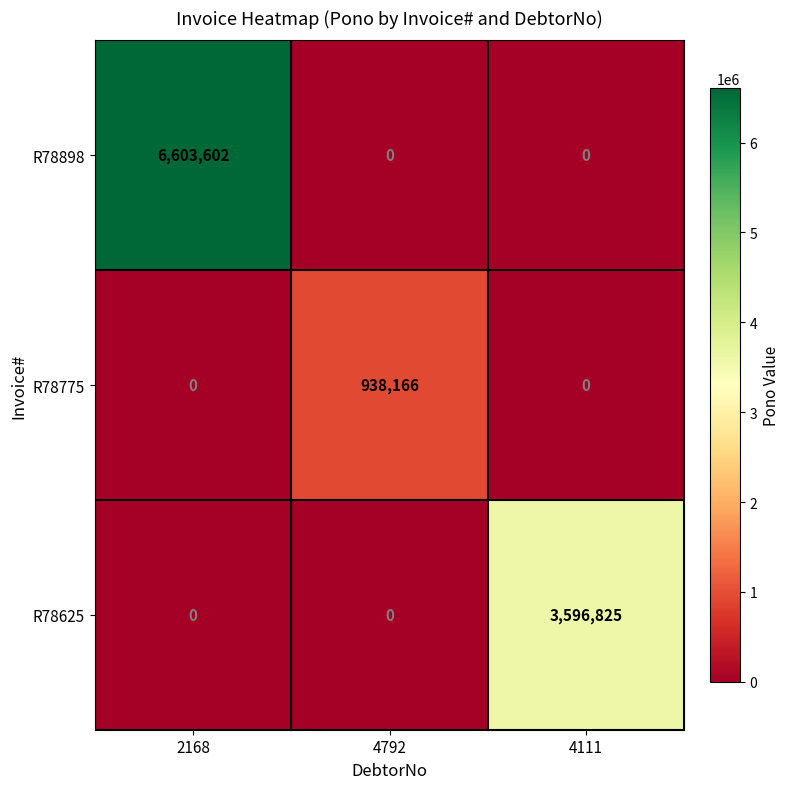

How many data points in R78898 are above 0?

1